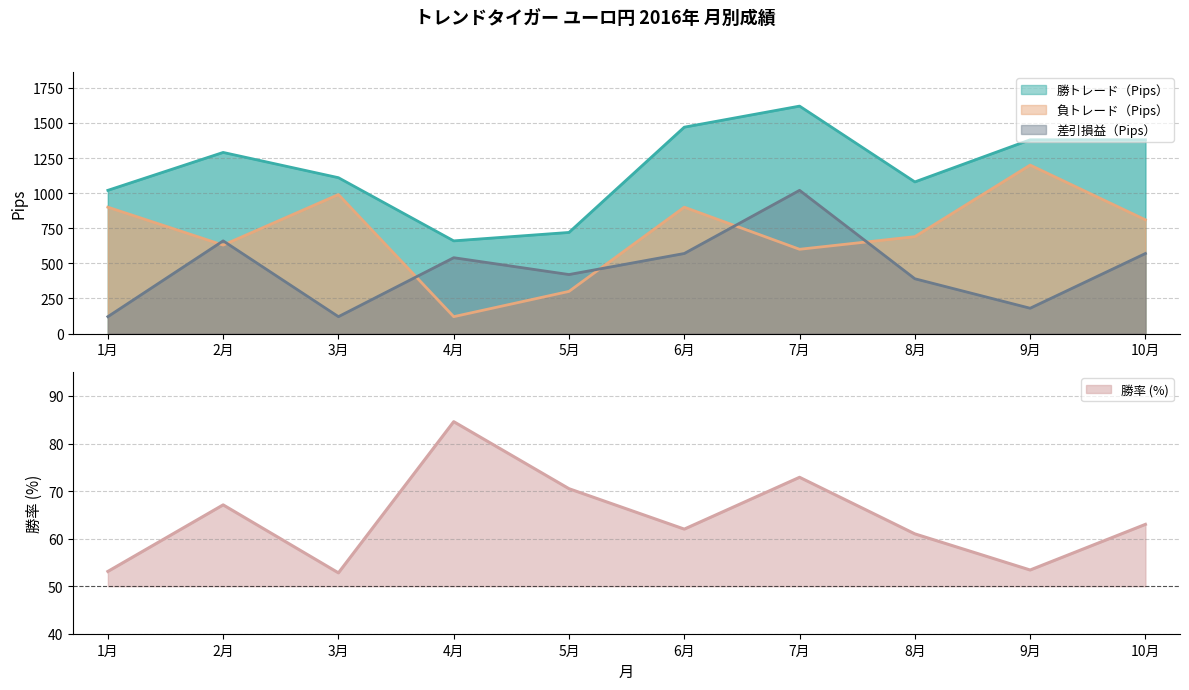

How many values in the 差引損益（Pips） series exceed 540?

4